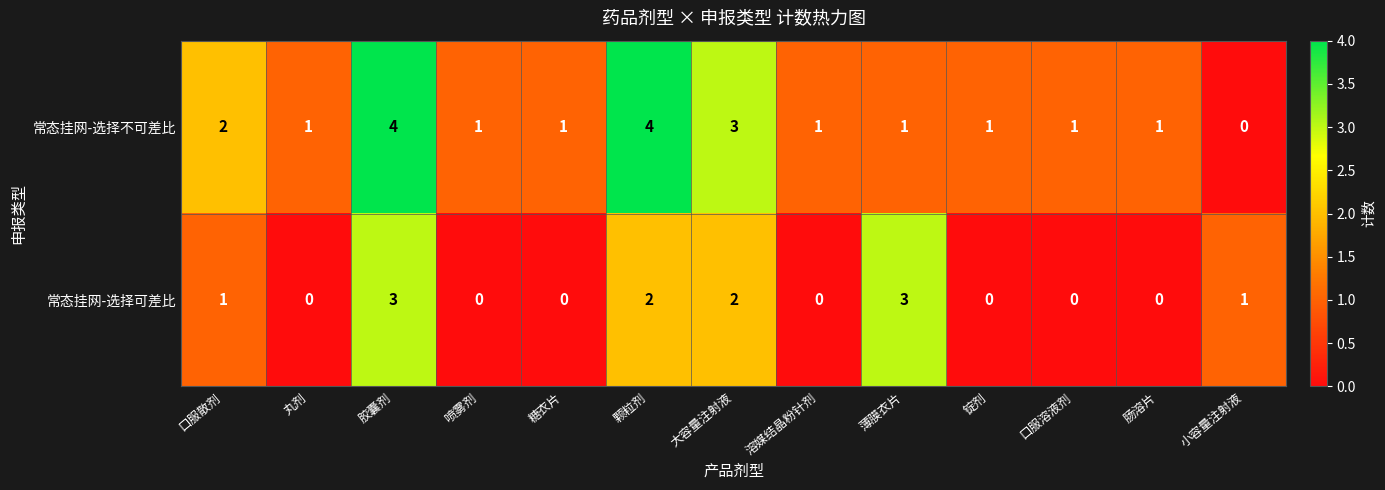

How many 常态挂网-选择可差比 values are between 0 and 2?

11